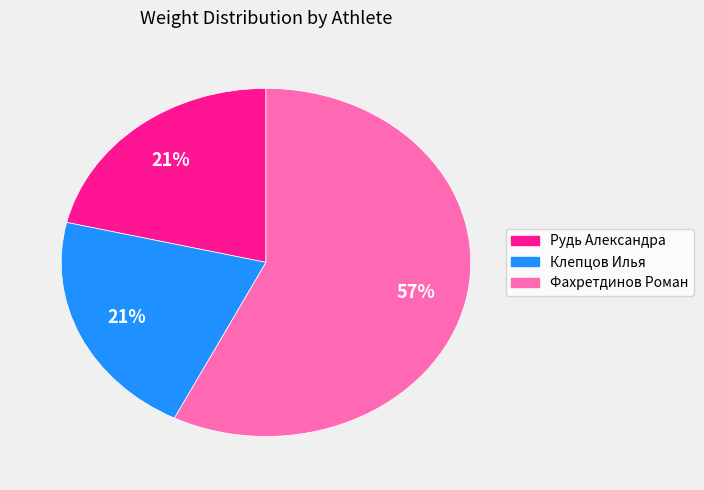

To the nearest percent, what portion does Рудь Александра represent?

21%